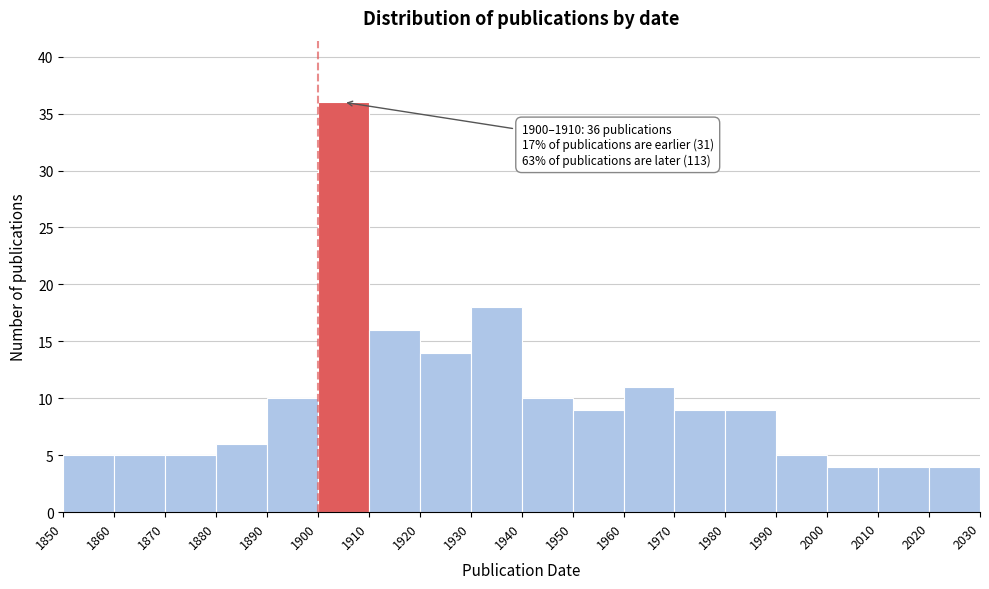

Over which range of the x-axis is the bar tallest?

1900 to 1910